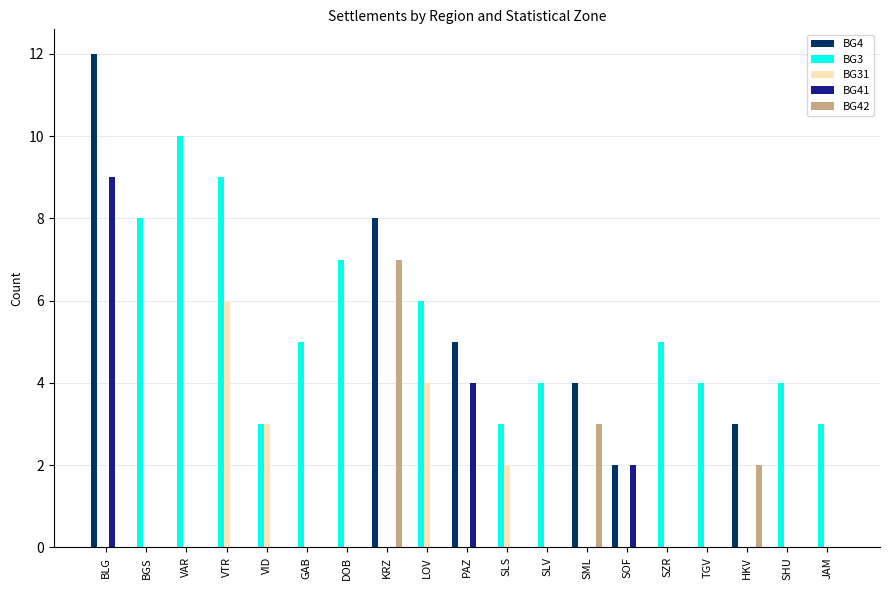

At which label is BG42 closest to 3?

SML